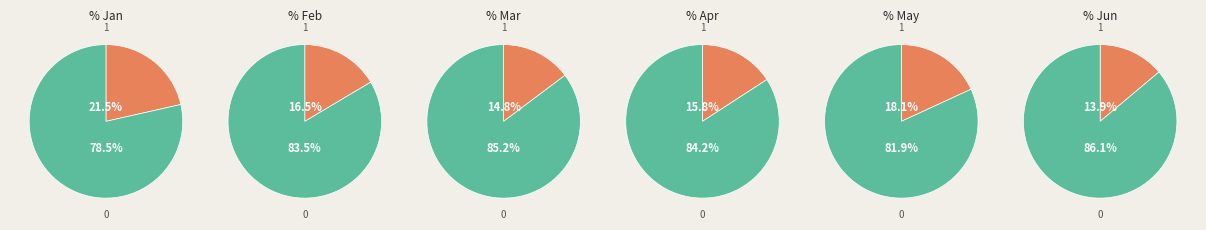

True or false: pct75 accounts for 15% of the total.

False